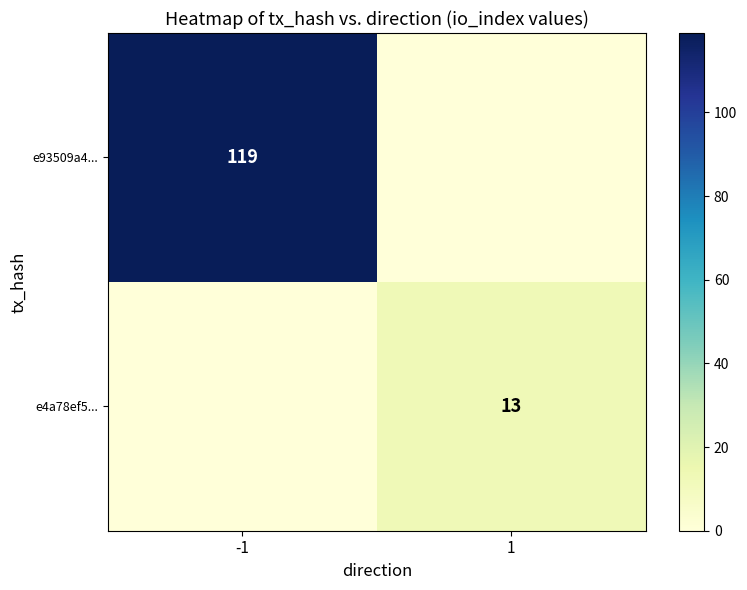

Is it true that e4a78ef5... equals 4 at 1?

False